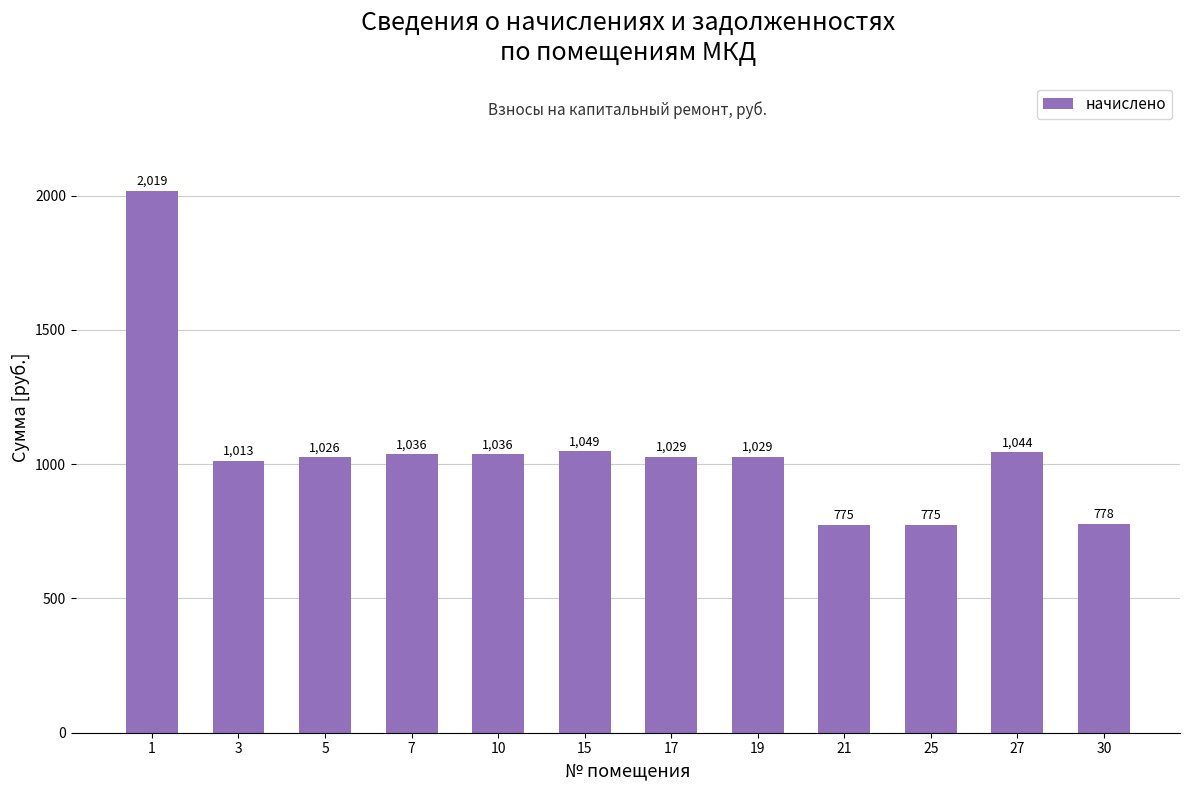

What is the minimum value shown in the chart?

775.4